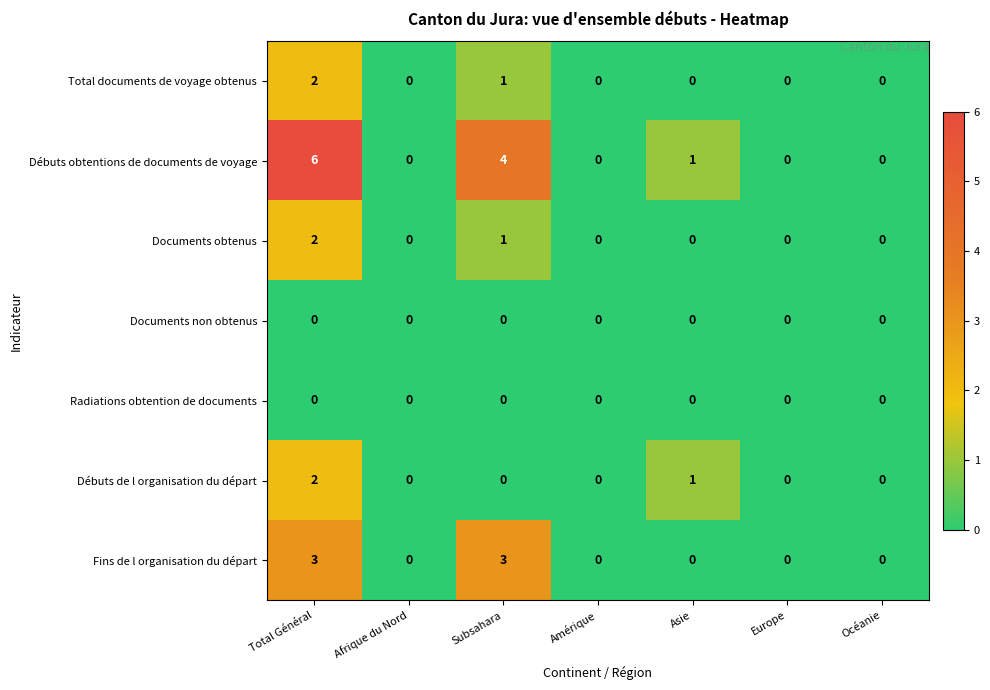

What is the sum of the Débuts obtentions de documents de voyage values at Subsahara and Asie?

5